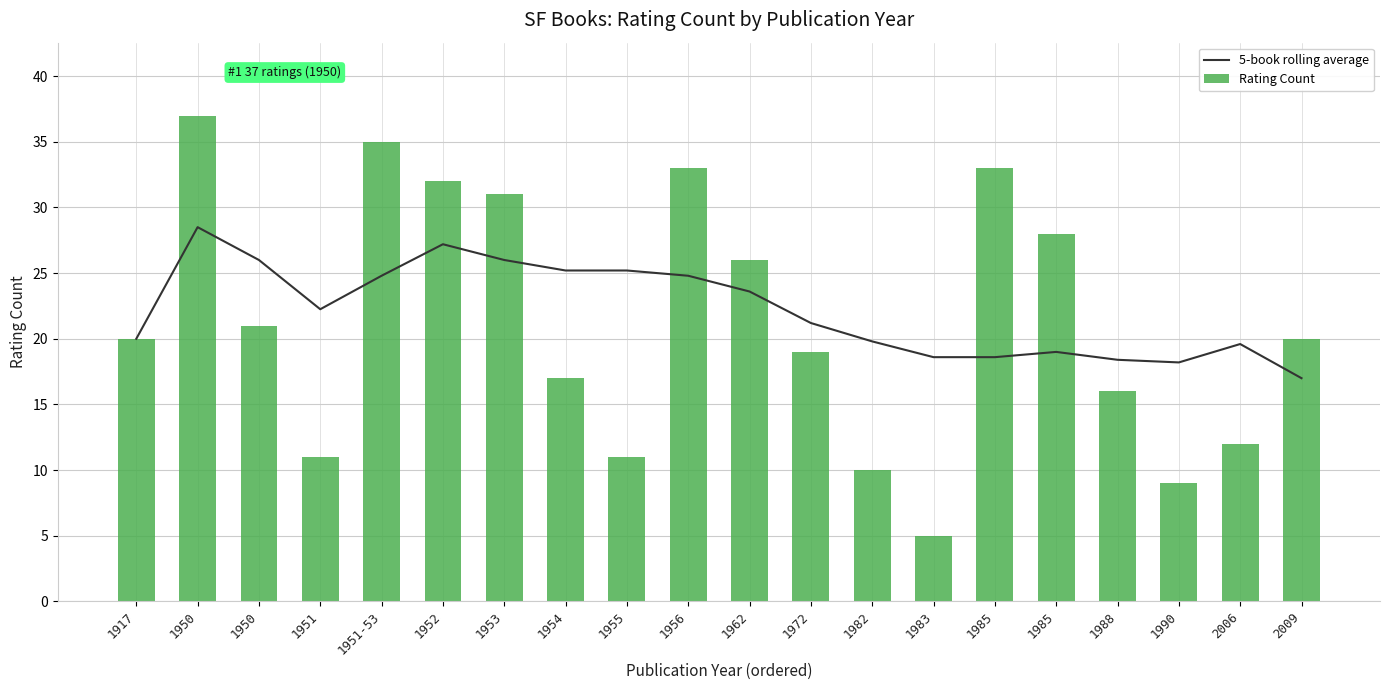

How many data points in Rating Count are above 20?

9